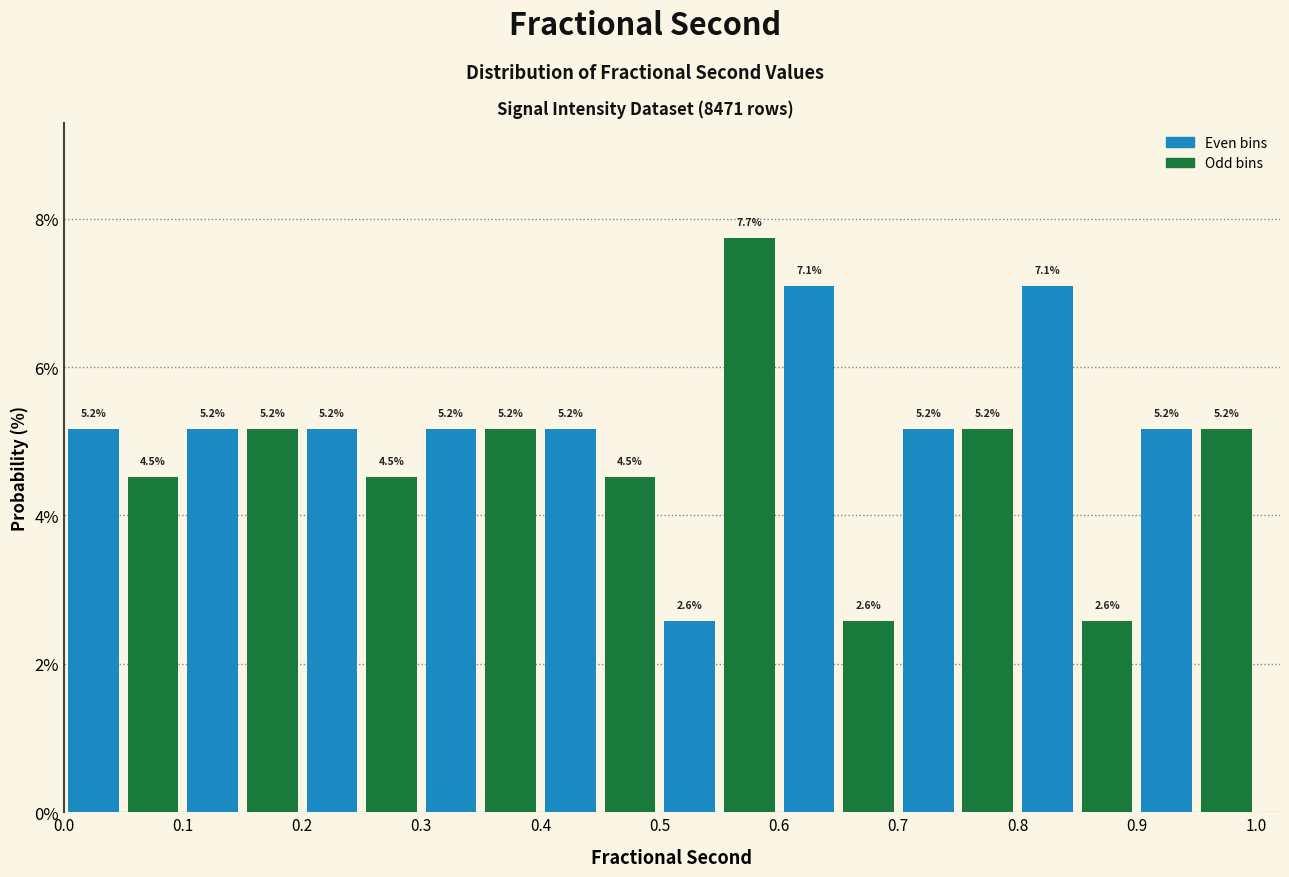

Reading left to right, list every bar in this chart as the range it spans on the x-axis followed by its height.

0.00 to 0.05: 5.2
0.05 to 0.10: 4.5
0.10 to 0.15: 5.2
0.15 to 0.20: 5.2
0.20 to 0.25: 5.2
0.25 to 0.30: 4.5
0.30 to 0.35: 5.2
0.35 to 0.40: 5.2
0.40 to 0.45: 5.2
0.45 to 0.50: 4.5
0.50 to 0.55: 2.6
0.55 to 0.60: 7.7
0.60 to 0.65: 7.1
0.65 to 0.70: 2.6
0.70 to 0.75: 5.2
0.75 to 0.80: 5.2
0.80 to 0.85: 7.1
0.85 to 0.90: 2.6
0.90 to 0.95: 5.2
0.95 to 1.00: 5.2